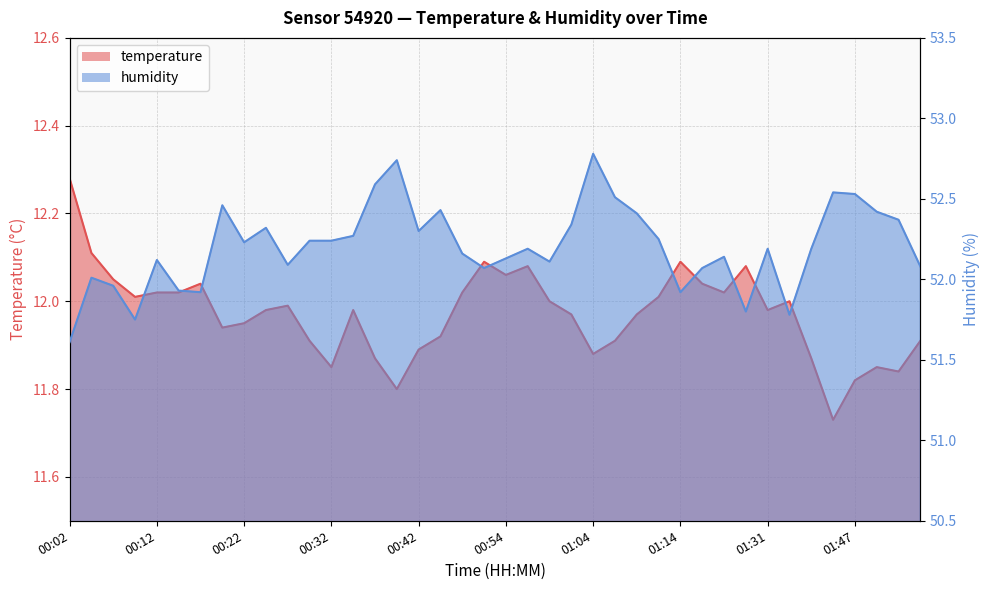

What is the minimum value shown in the chart?

11.7